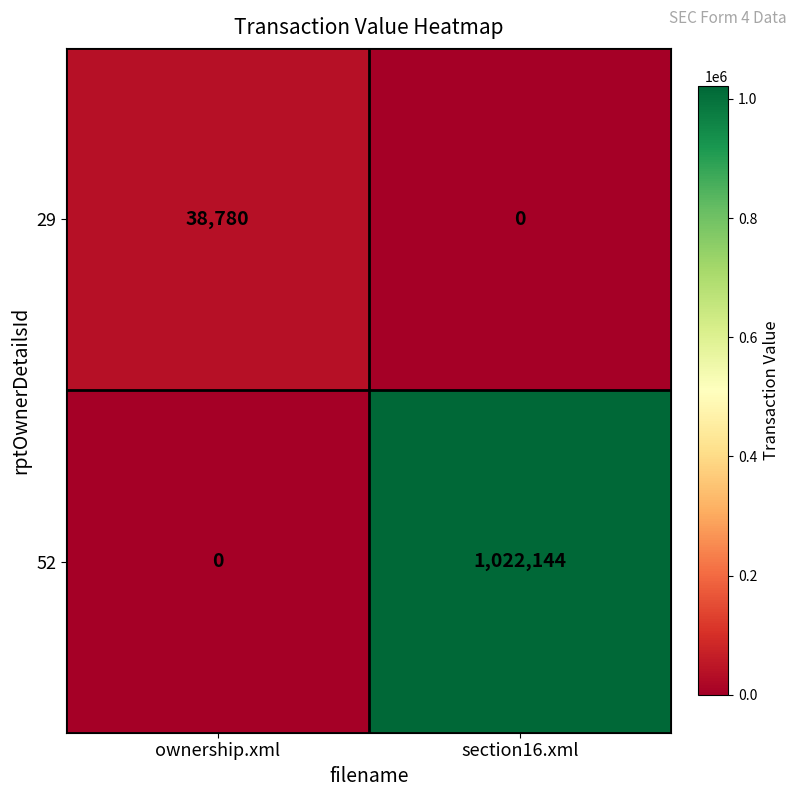

The value of 52 at section16.xml is 277952. True or false?

False